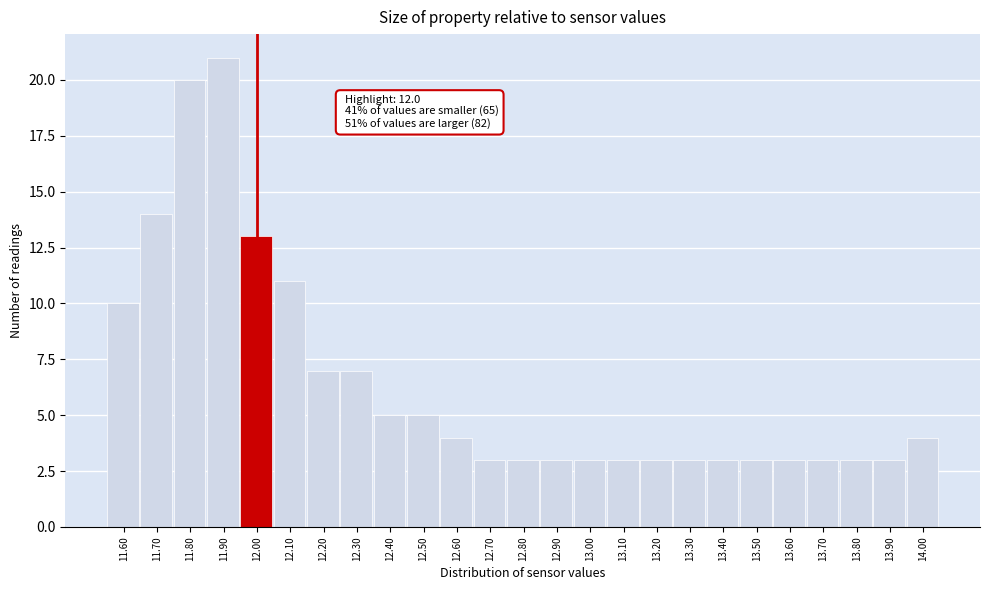

Reading right to left, extract all data points from this chart.

4	3	3	3	3	3	3	3	3	3	3	3	3	3	4	5	5	7	7	11	13	21	20	14	10